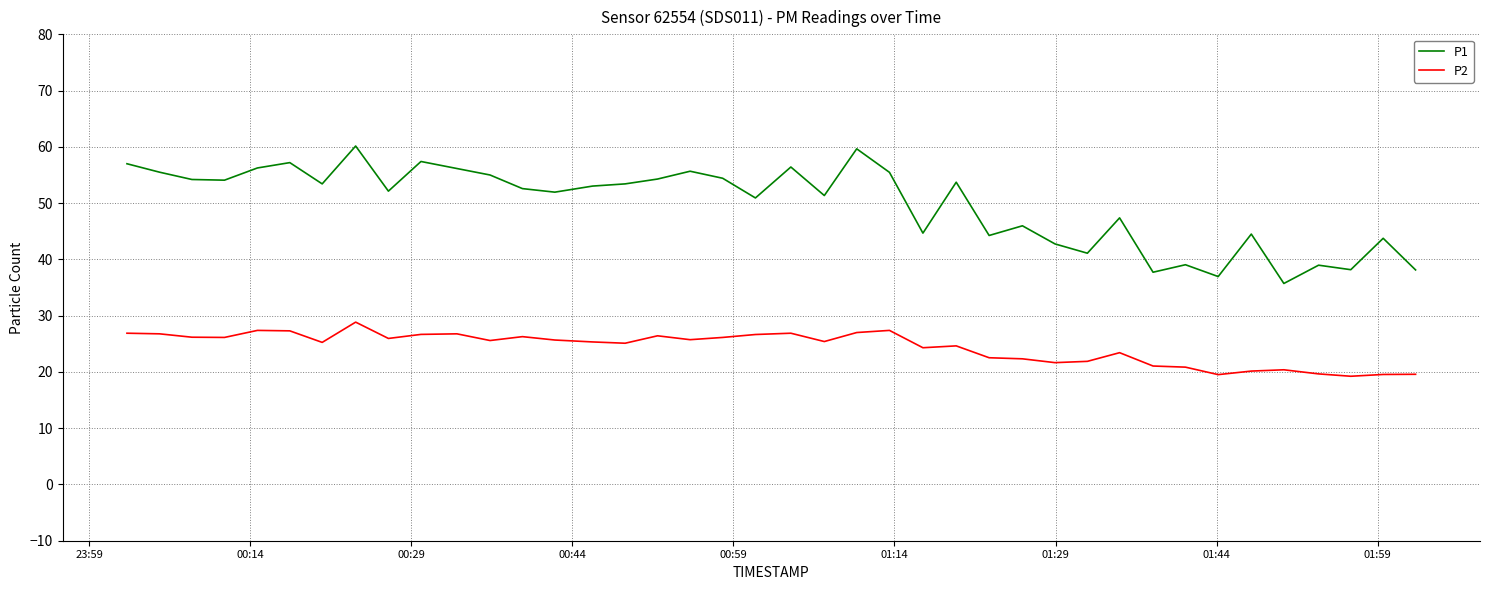

What is the difference between the maximum and minimum values in the P1 series?

24.4